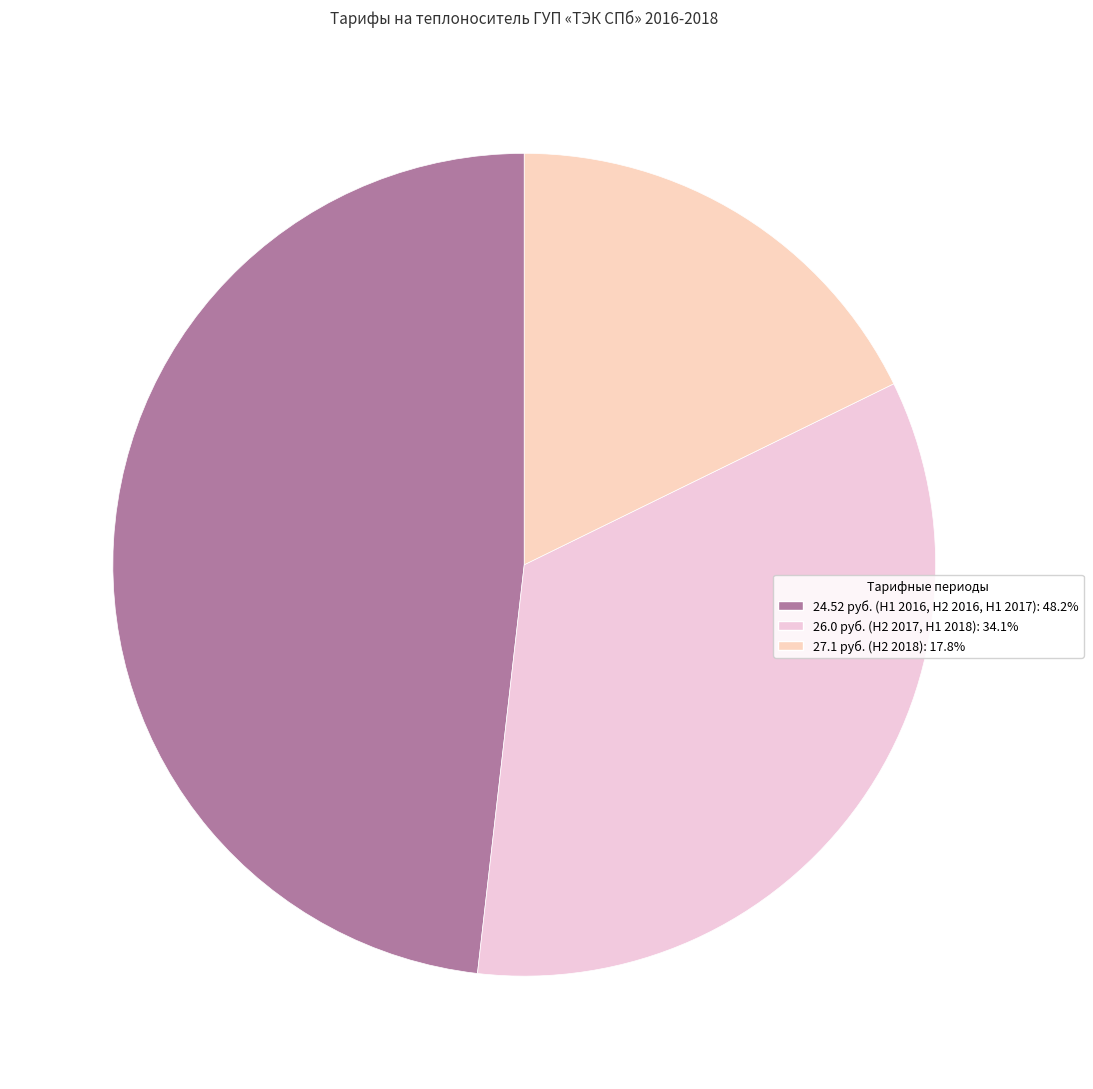

Count the number of slices in the pie.

3